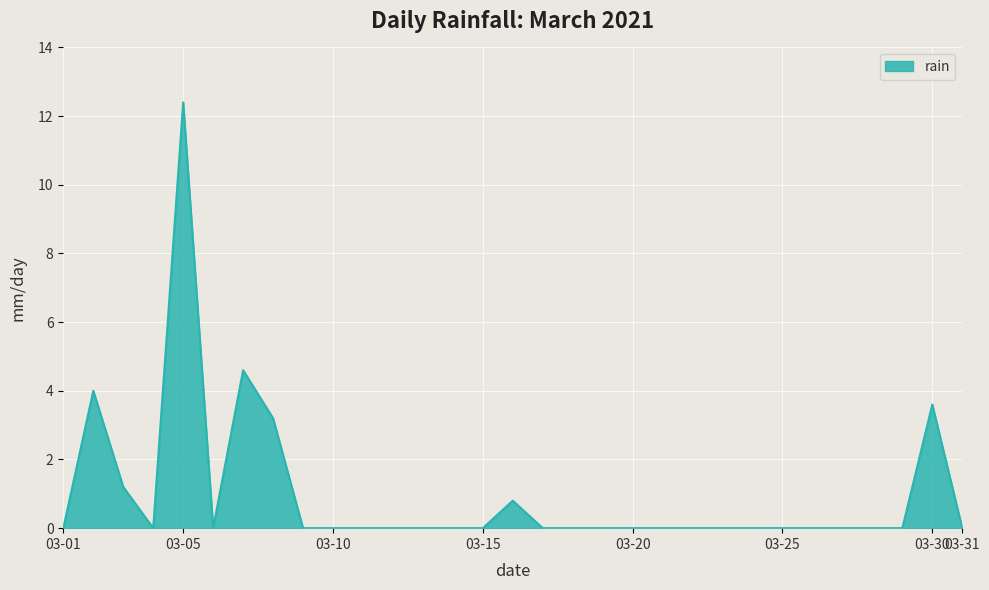

What is the greatest value displayed?

12.4